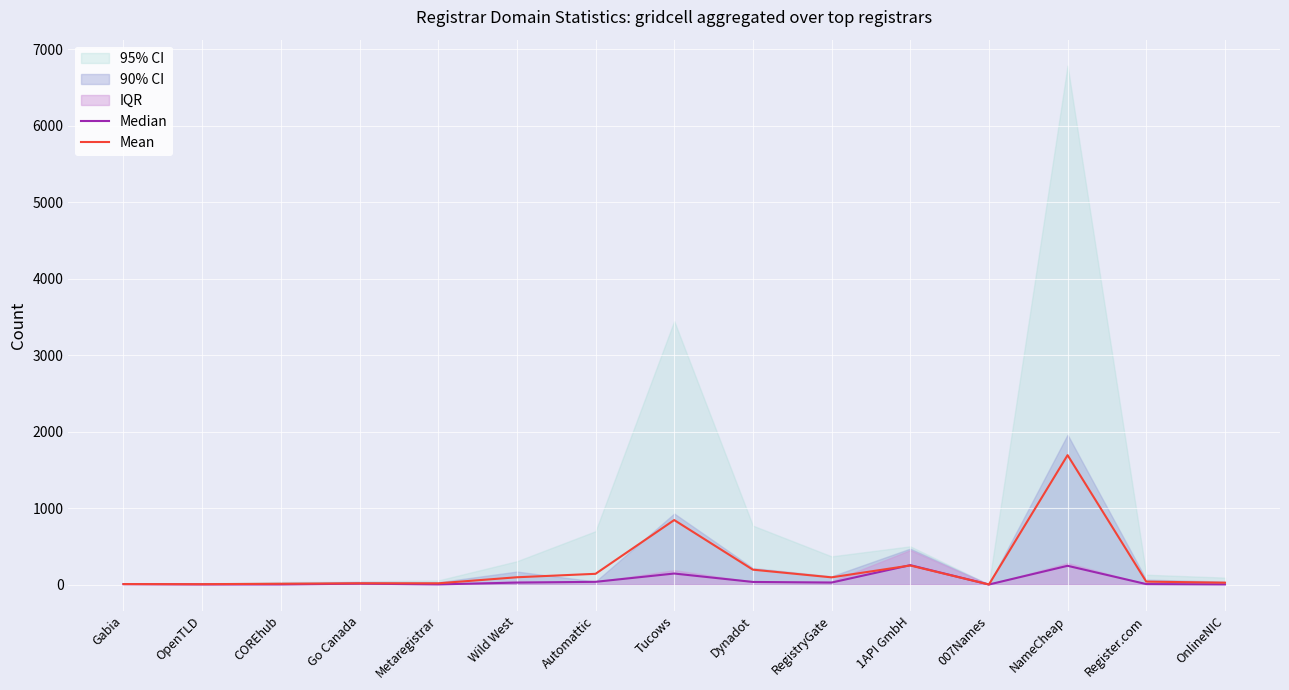

Rank the series by their maximum value, from lowest to highest.

Median, Mean